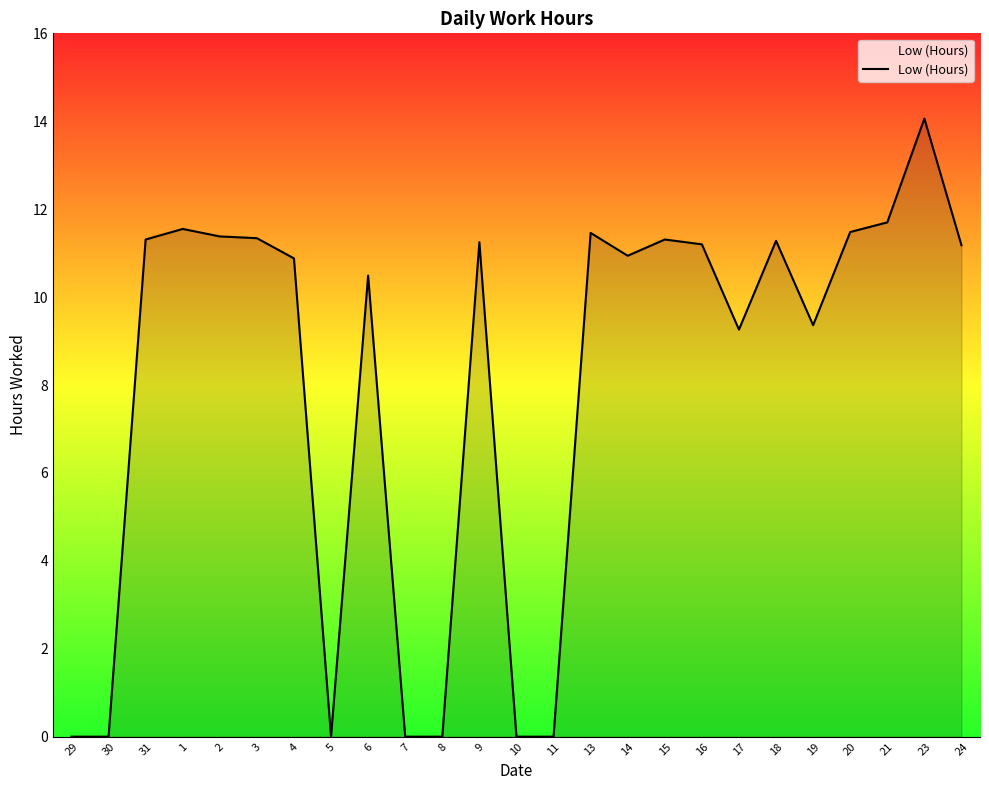

What is the difference between the values at 17 and 14?

1.7